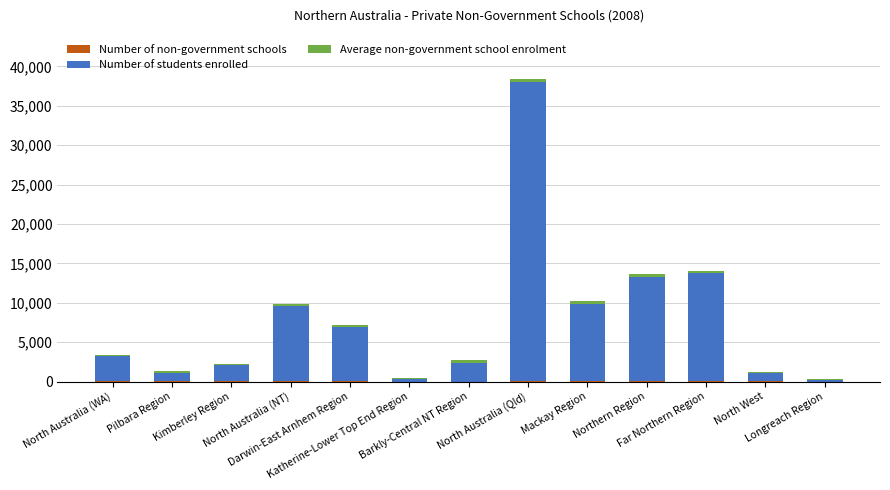

The Number of students enrolled series shows 15365.9 at Mackay Region. True or false?

False